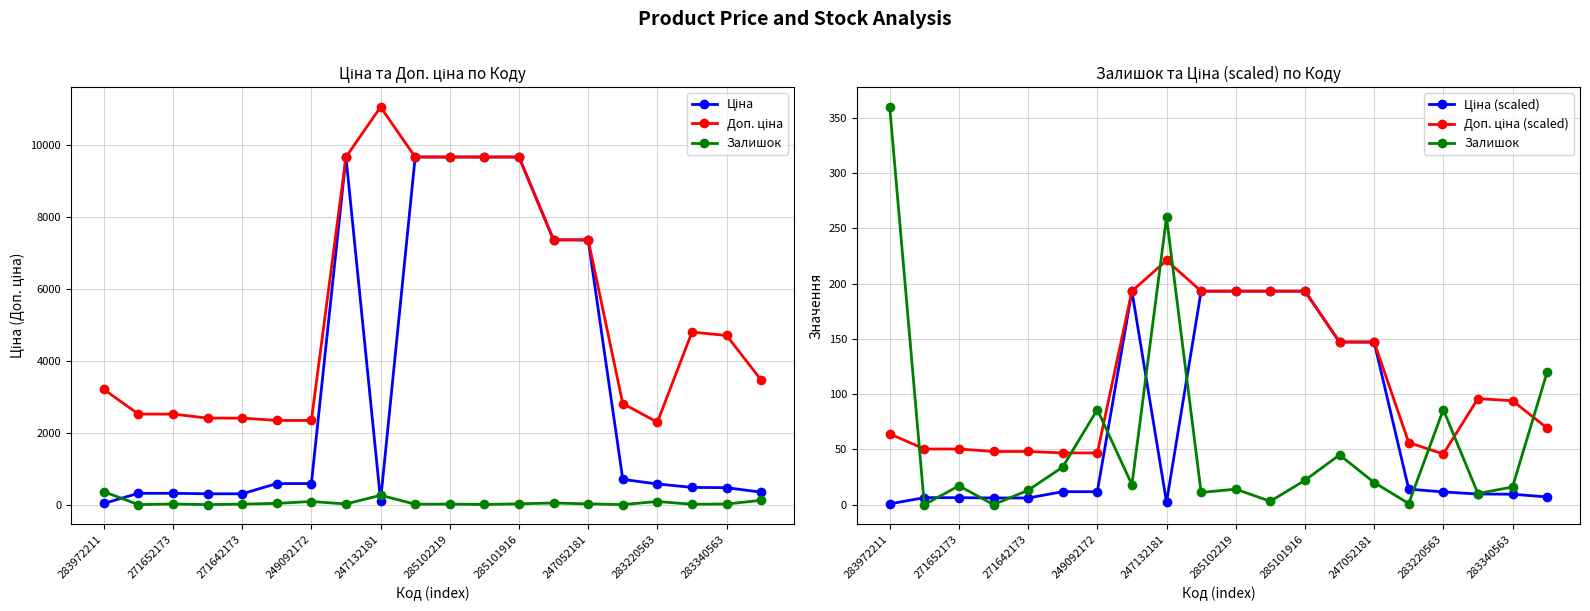

What is the sum of all Ціна values?

68158.1